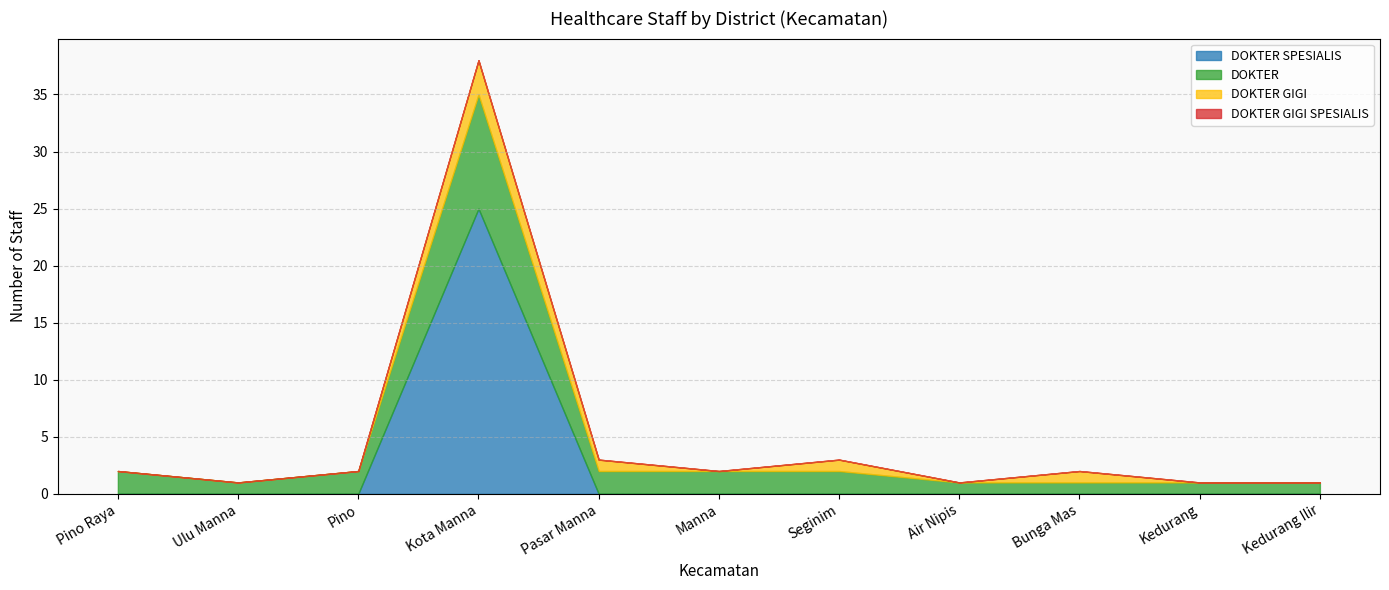

What position from the left is Kedurang Ilir?

11